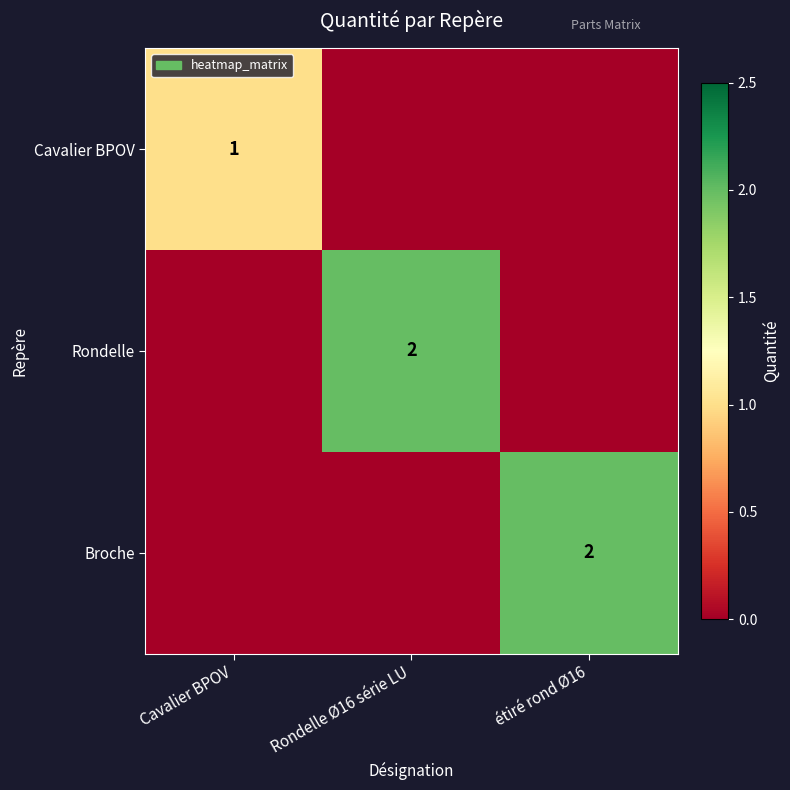

At how many categories does at least one series exceed 0?

3